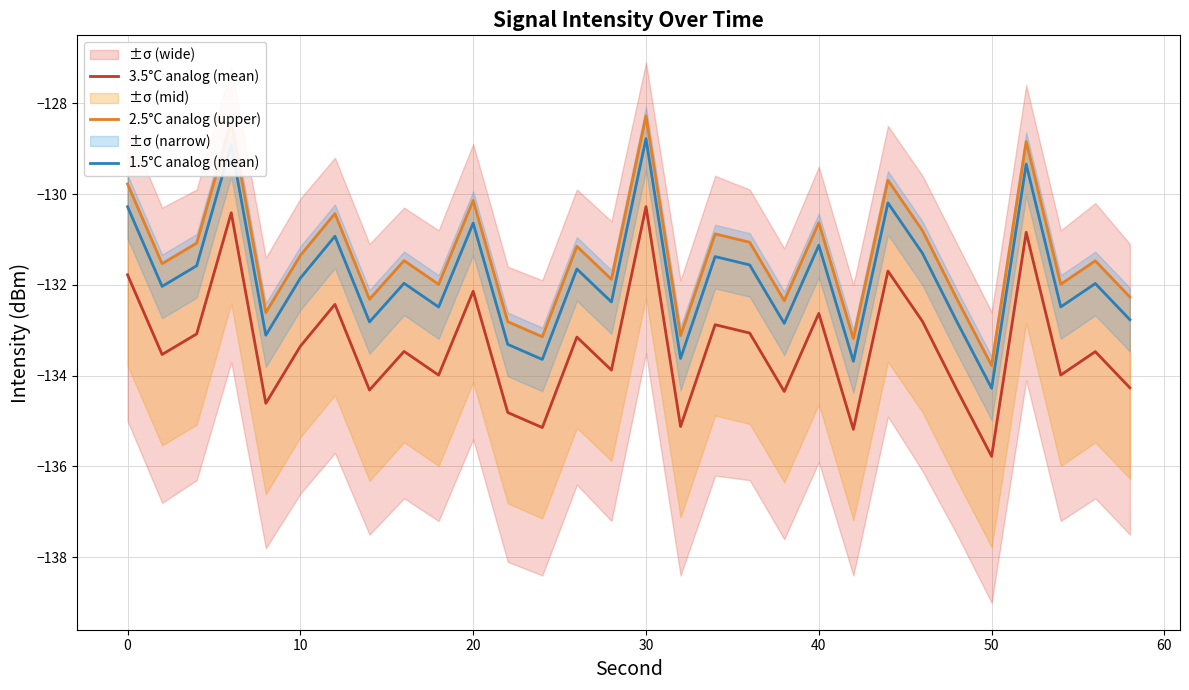

List the series in order of their peak value, lowest first.

3.5°C analog (mean), 1.5°C analog (mean), 2.5°C analog (upper)